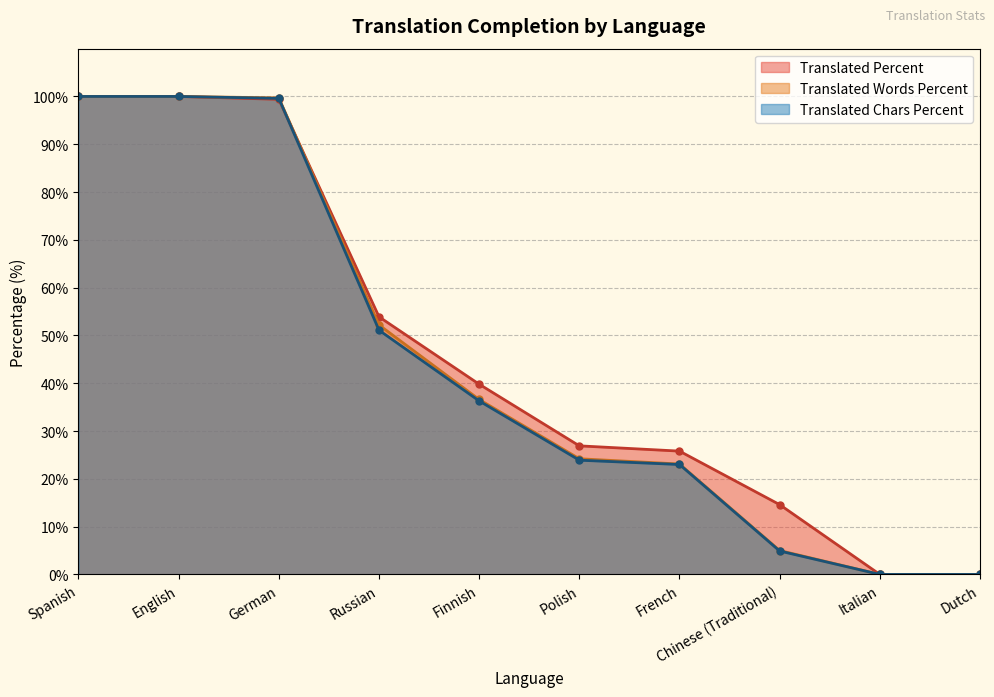

What is the difference between the translated_chars_percent values at Russian and Italian?

51.1